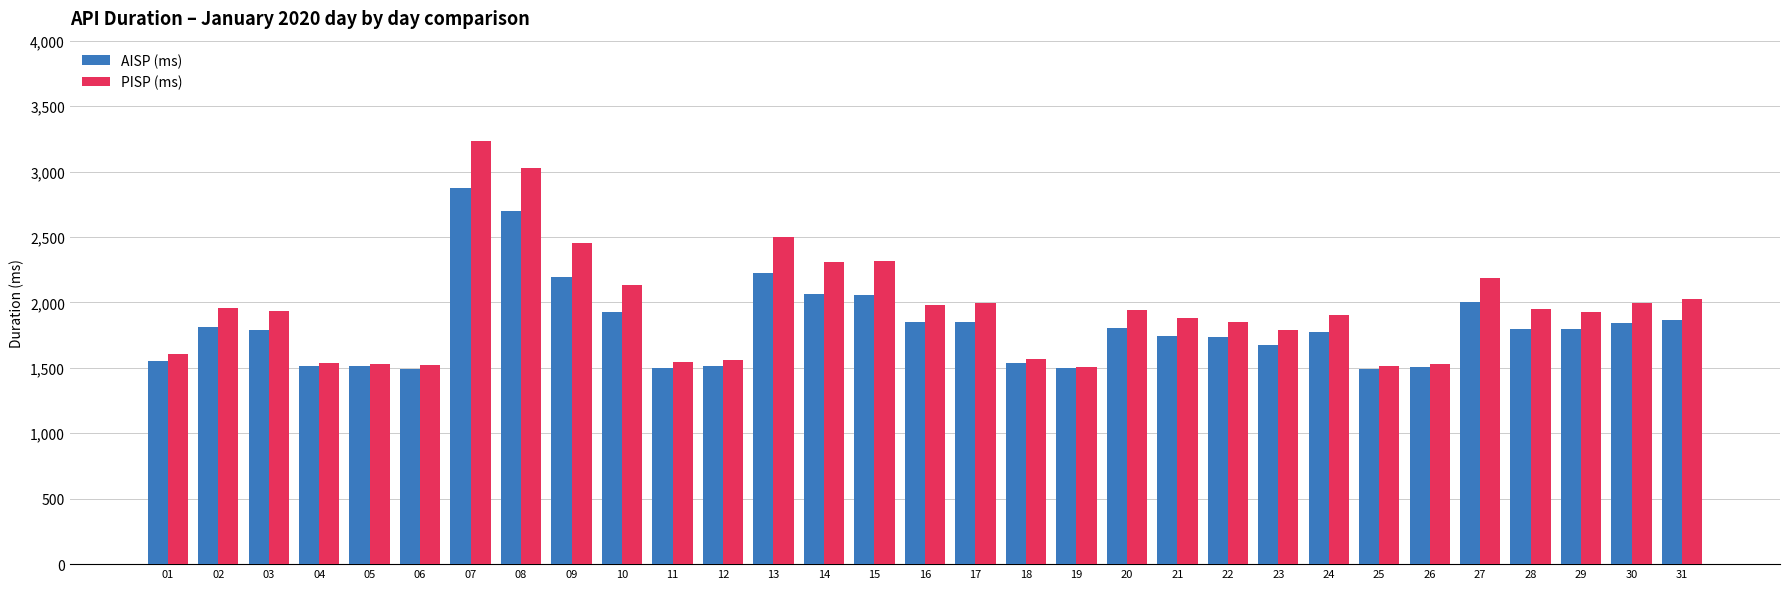

What is the value of the AISP (ms) bar at the 14th from the left?

2067.5